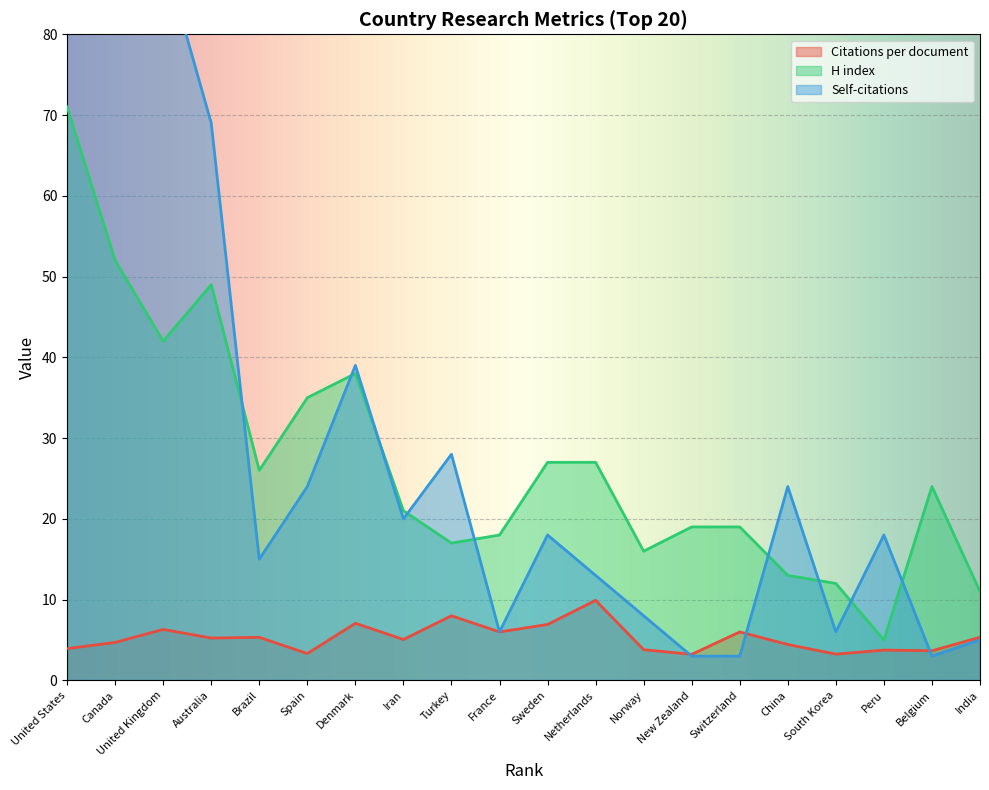

At China, list the series in order from smallest to largest.

Citations per document, H index, Self-citations